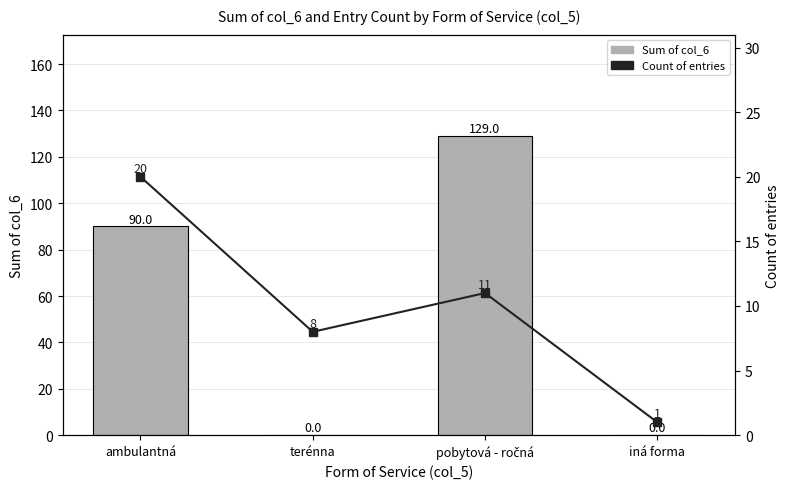

Is the value of Count of entries at iná forma greater than the value of Total col_6 sum at iná forma?

Yes